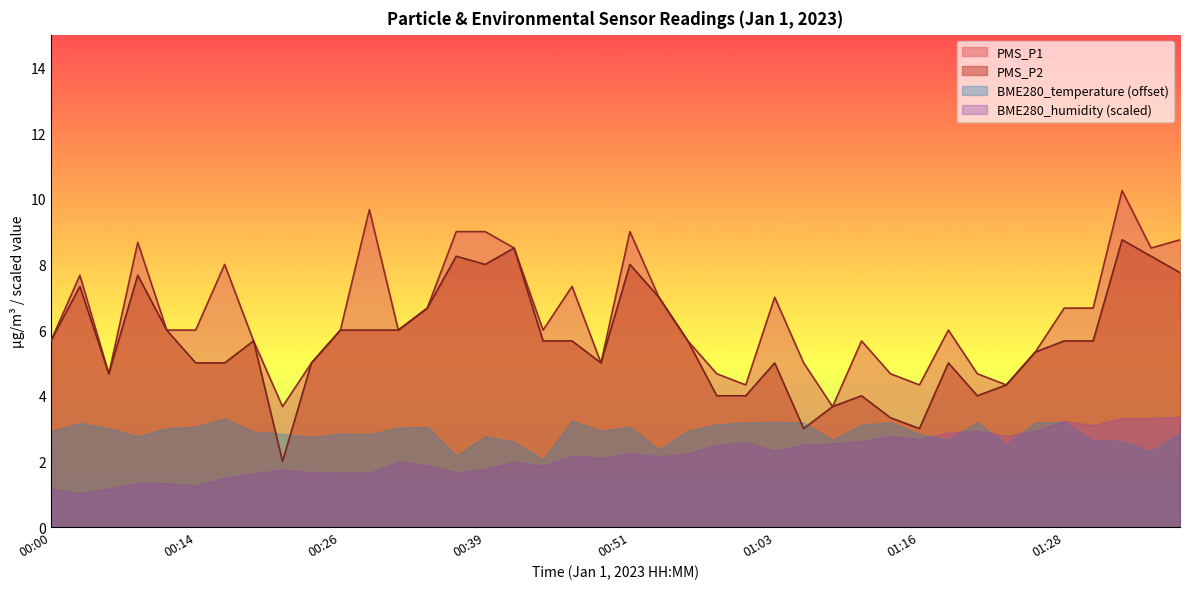

True or false: PMS_P2 and PMS_P1 intersect in this chart.

False